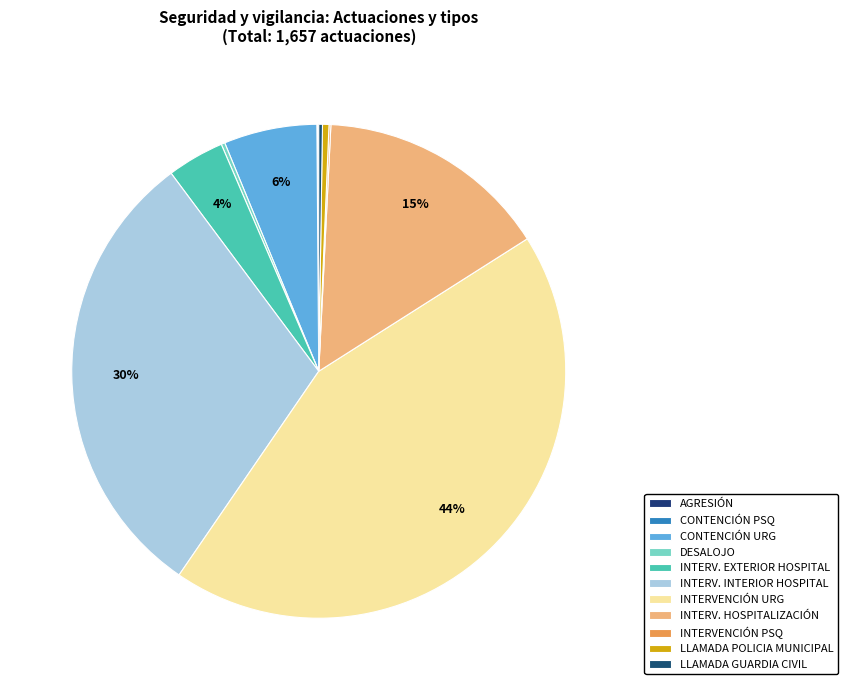

To the nearest percent, what is the difference between the largest and smallest slice percentages?

44%